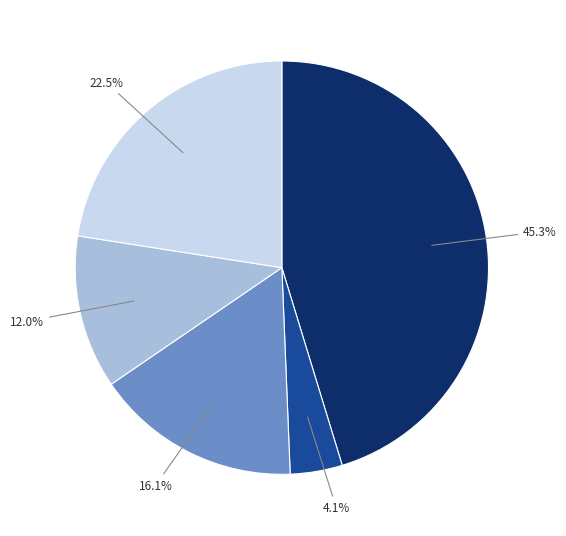

Is there a majority slice in this chart?

No